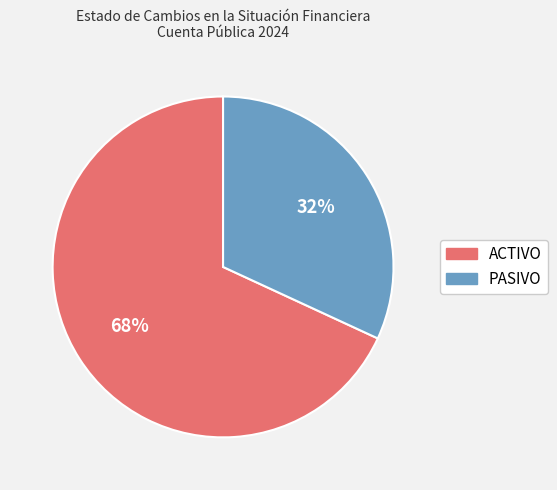

Rank the categories by value from lowest to highest.

PASIVO, ACTIVO